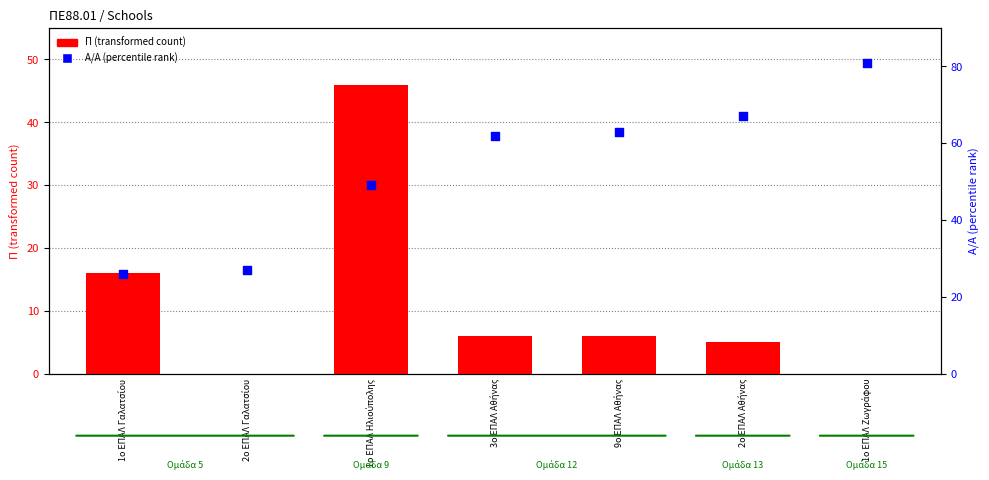

Which series has the largest Y range (max minus min)?

Α/Α (percentile rank)